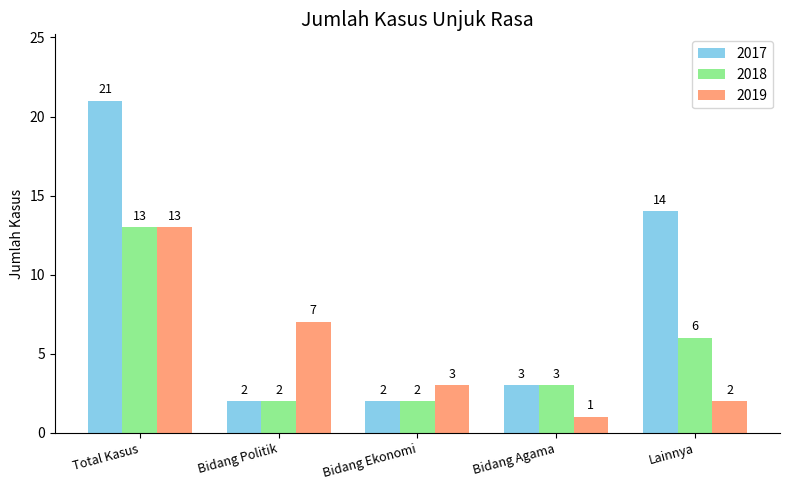

What is the difference between the second highest and minimum values in the 2017 series?

12